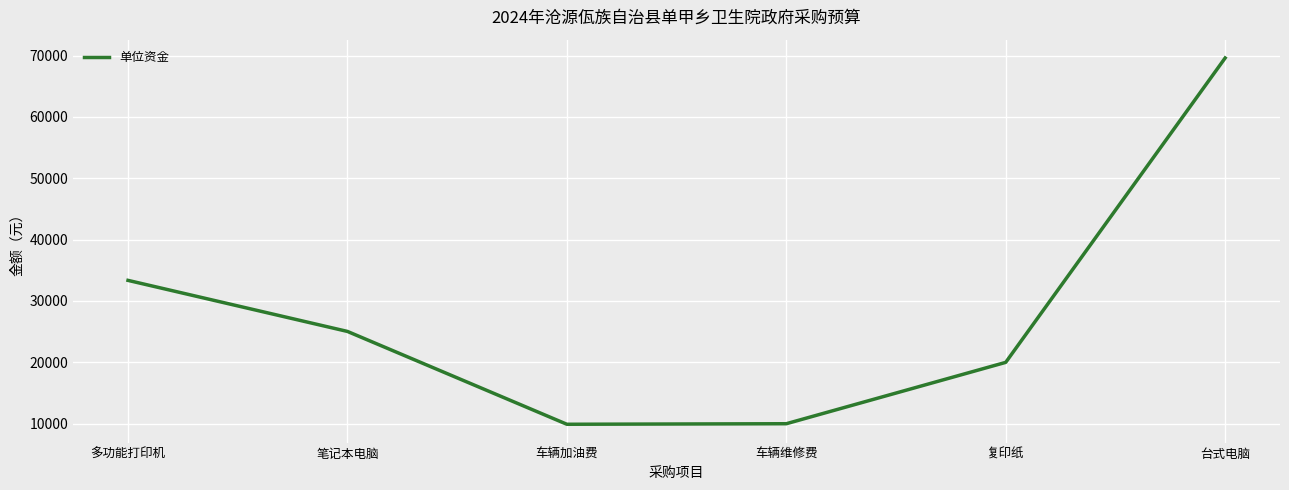

What is the sum of all values?

167912